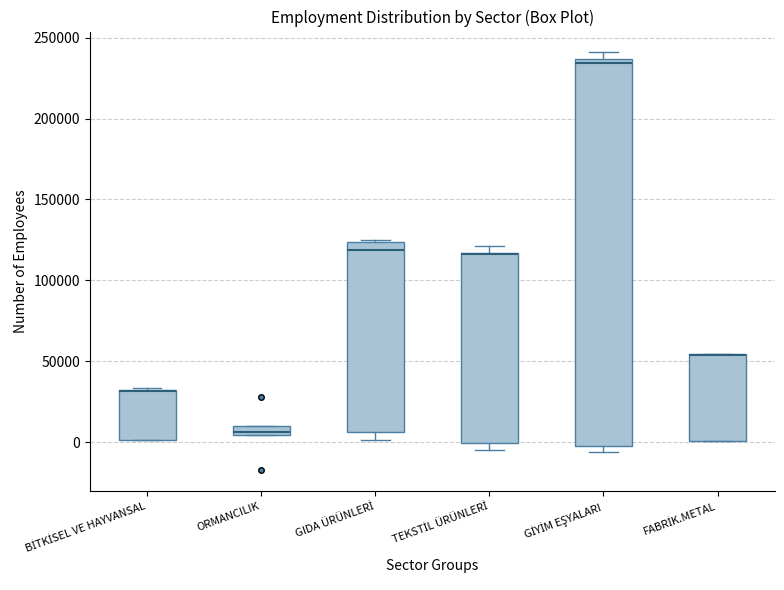

Which box is the tallest, from its lower edge to its upper edge?

GİYİM EŞYALARI